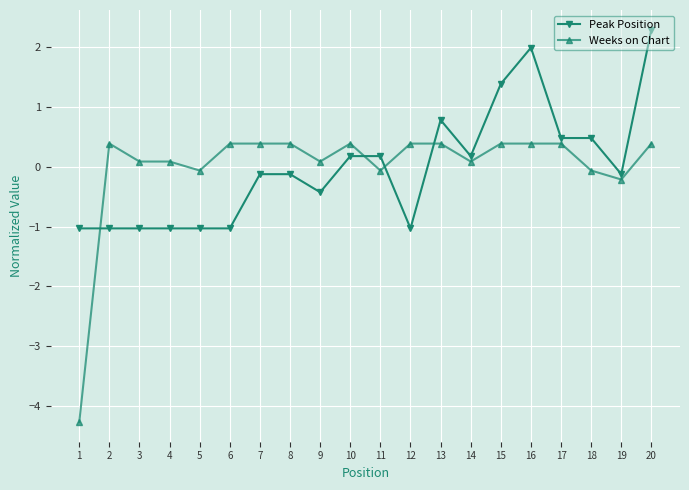

True or false: Weeks on Chart has more than 1 points higher than both neighbors.

True